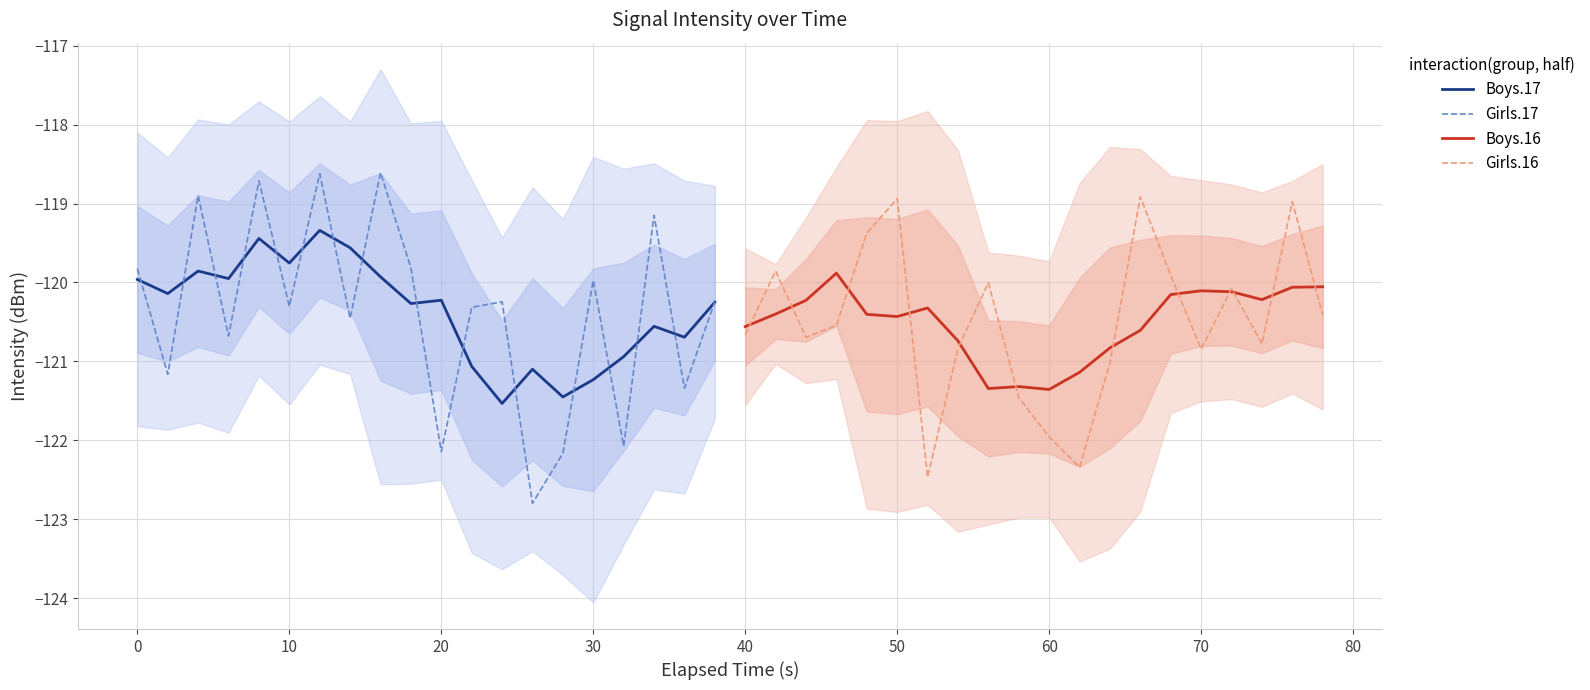

True or false: Girls.17 has more than 1 points higher than both neighbors.

True